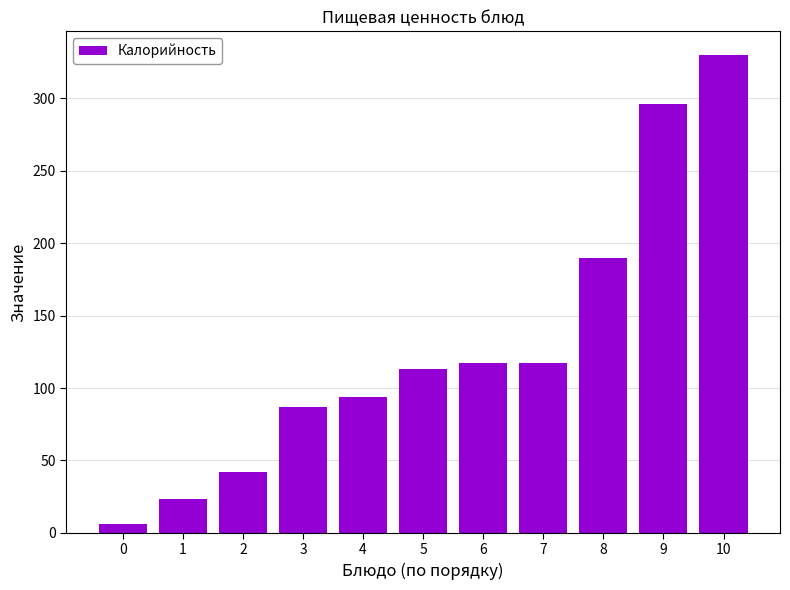

What is the difference between the maximum and minimum values?

323.7